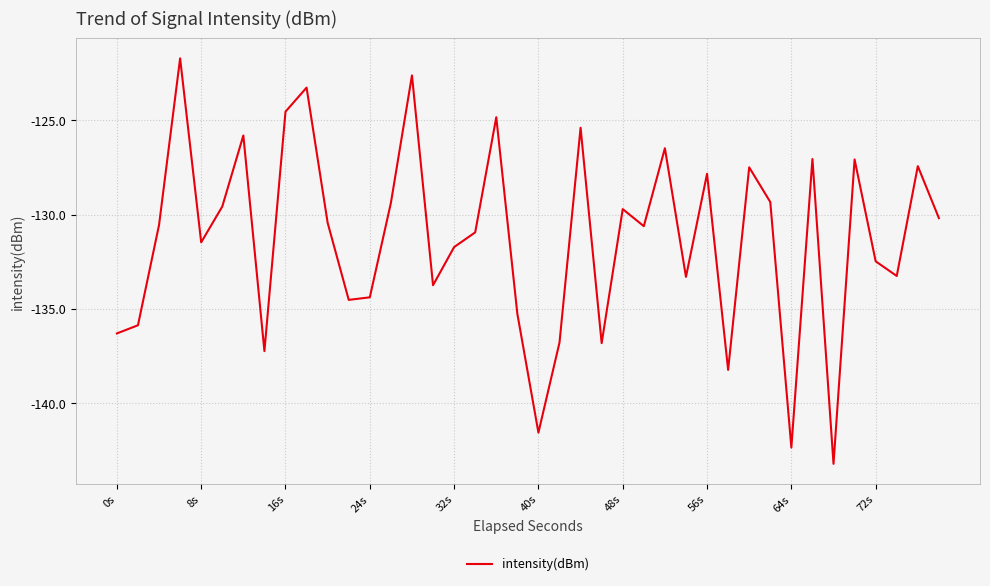

Does the chart display data point markers on the line(s)?

No